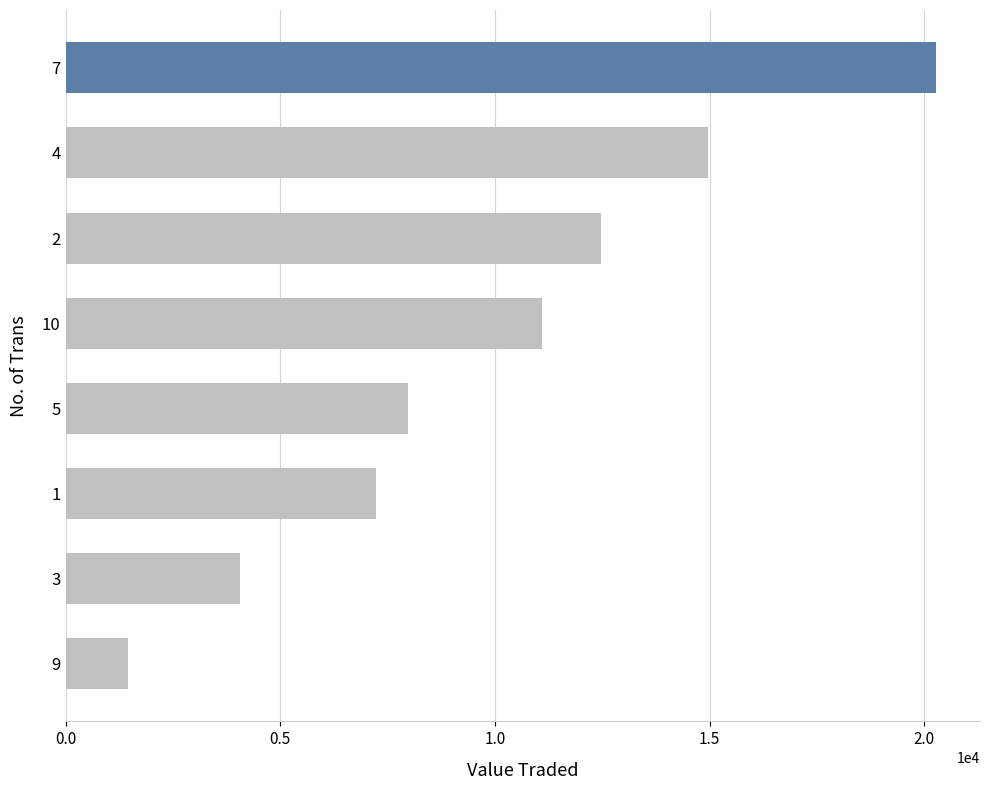

Approximately how many times larger is the value at 10 compared to 9?

7.6